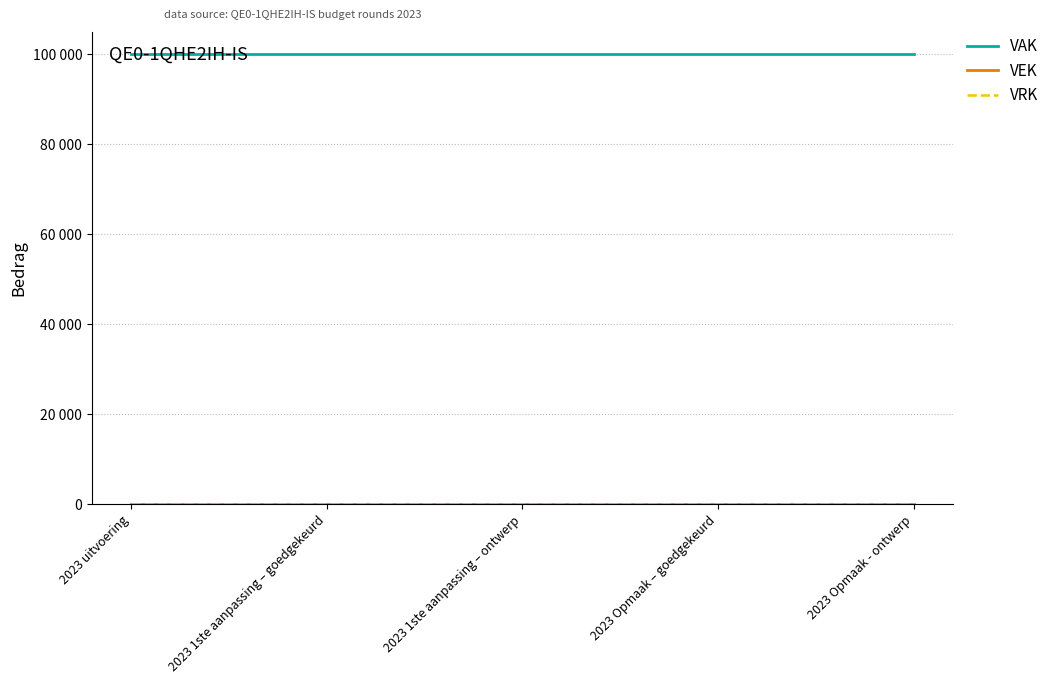

At 2023 Opmaak – goedgekeurd, list the series in order from smallest to largest.

VEK, VRK, VAK